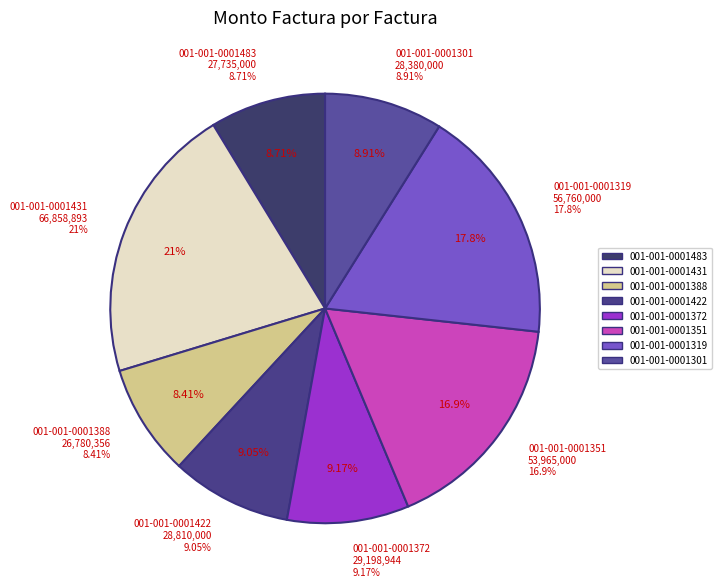

Does any single category account for the majority?

No